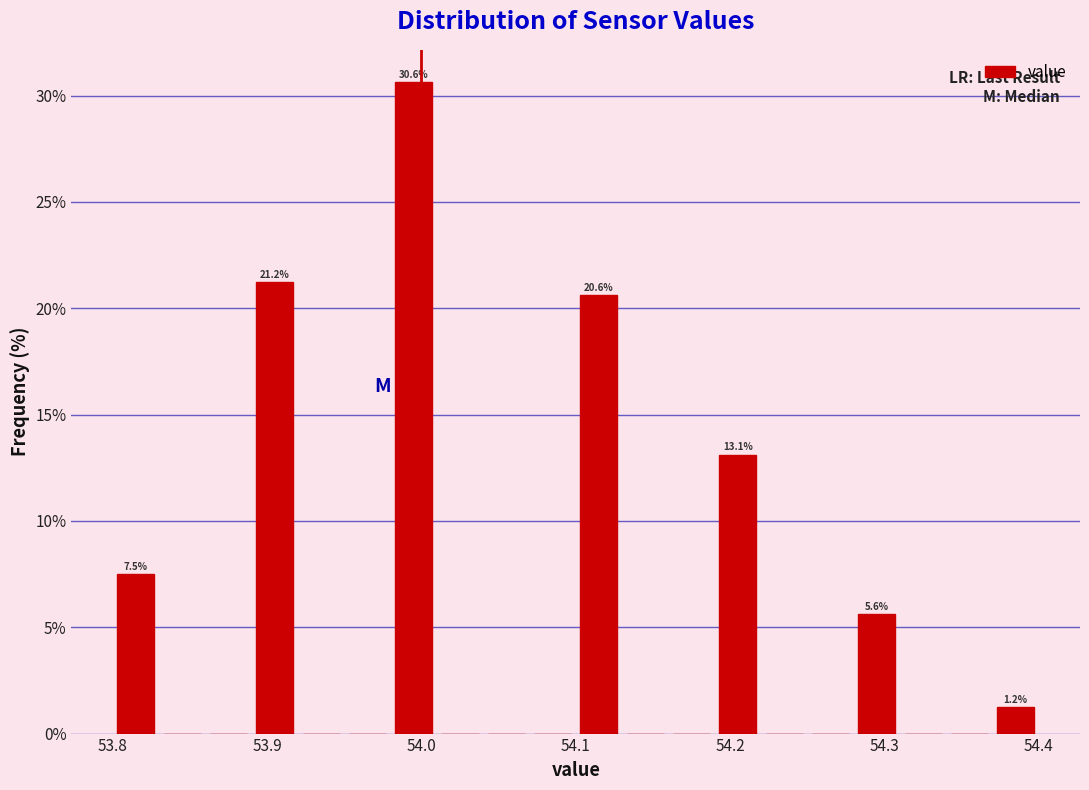

Read against the x-axis, roughly where is the centre of the tallest bar?

54.00